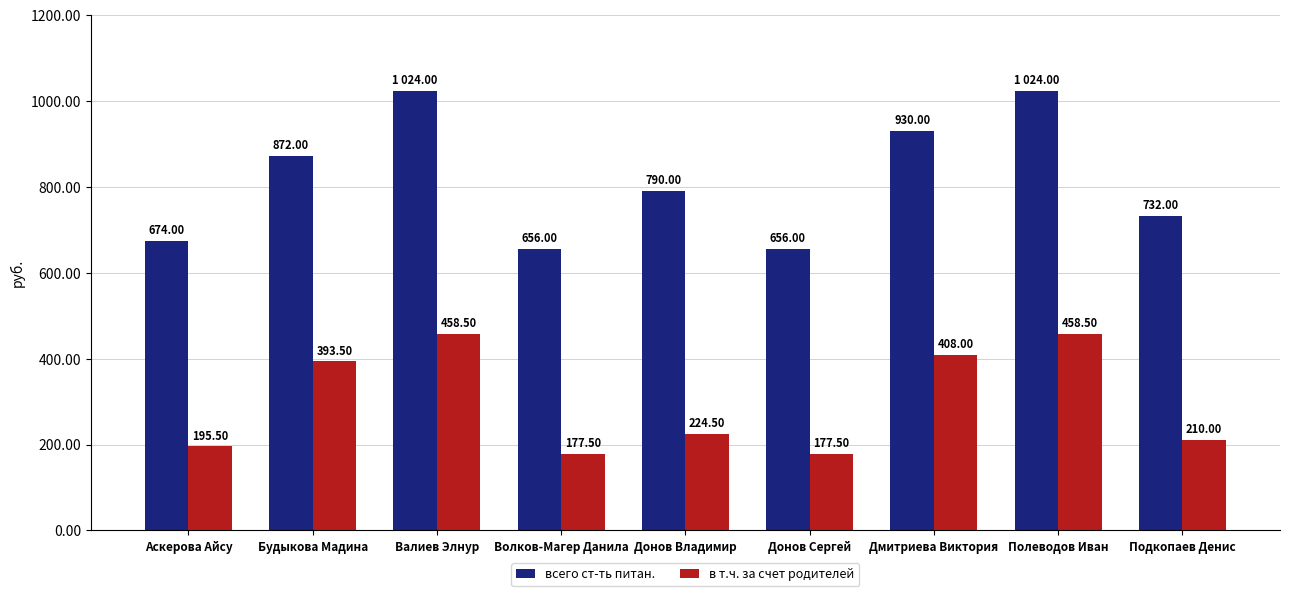

List the series in order of their overall mean, highest first.

всего ст-ть питан., в т.ч. за счет родителей